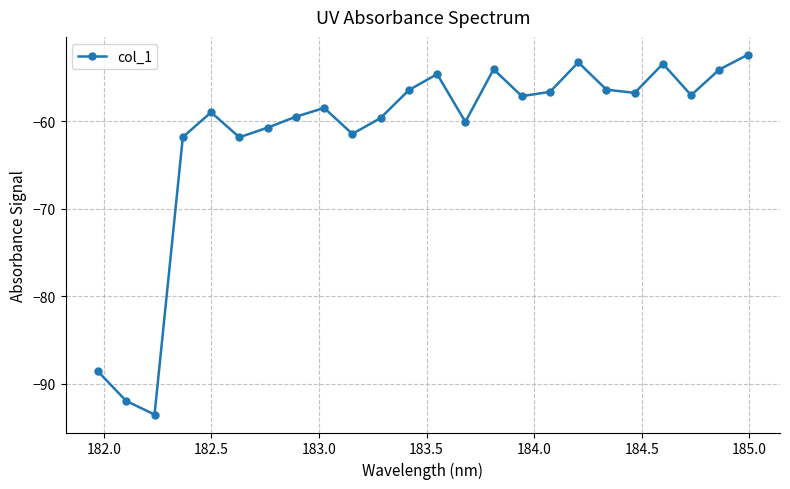

What is the value of the 21st point from the left?

-53.5